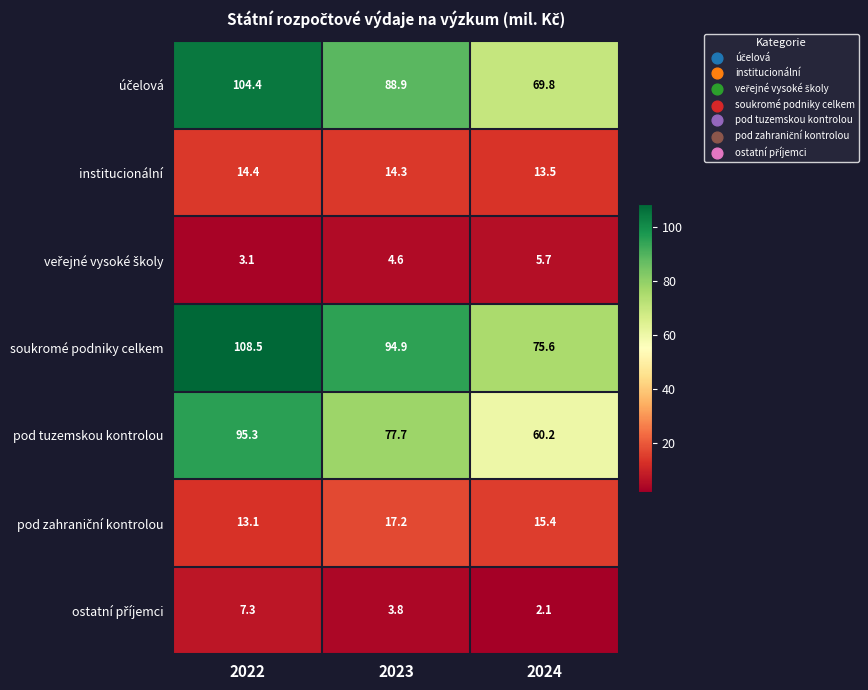

What is the minimum value shown in the chart?

2.1